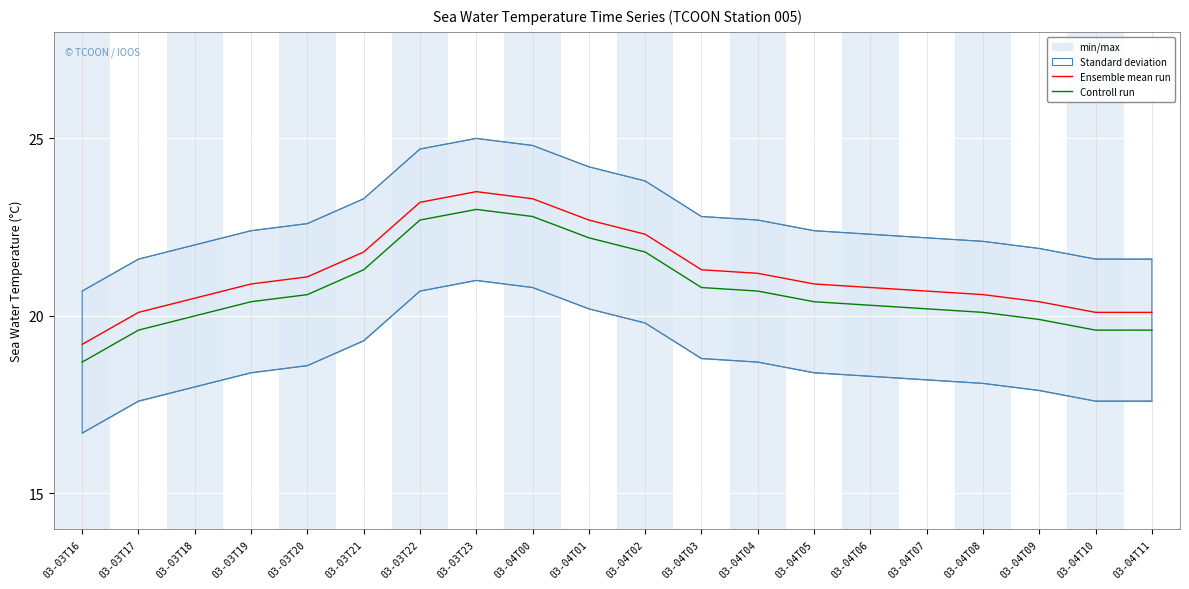

True or false: Controll run has a value of 12.2 at 03-03T16.

False